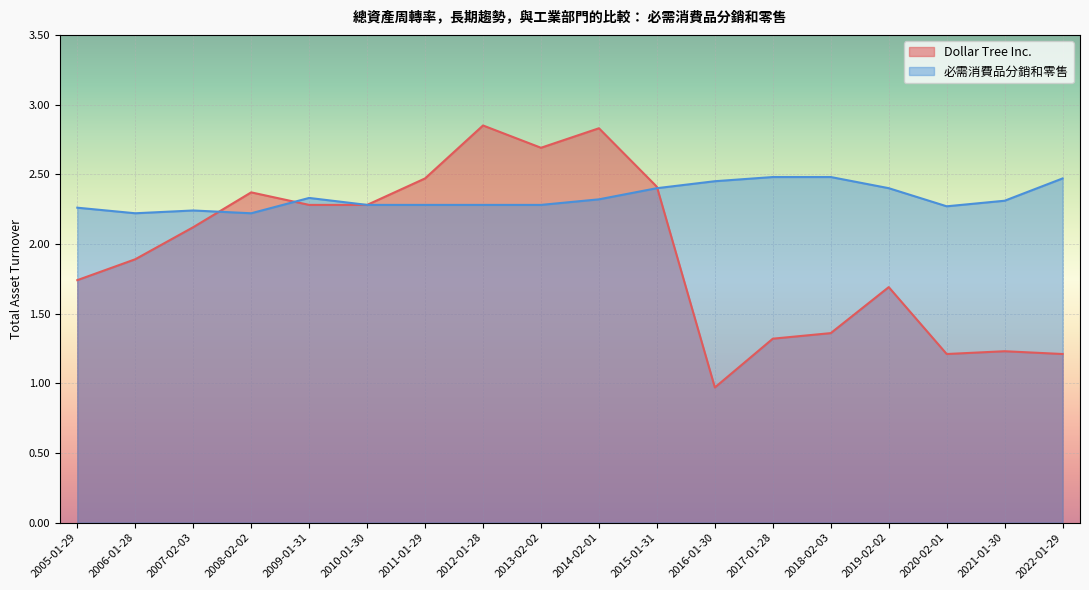

Which category has the lowest value in the 必需消費品分銷和零售 series?

2006-01-28